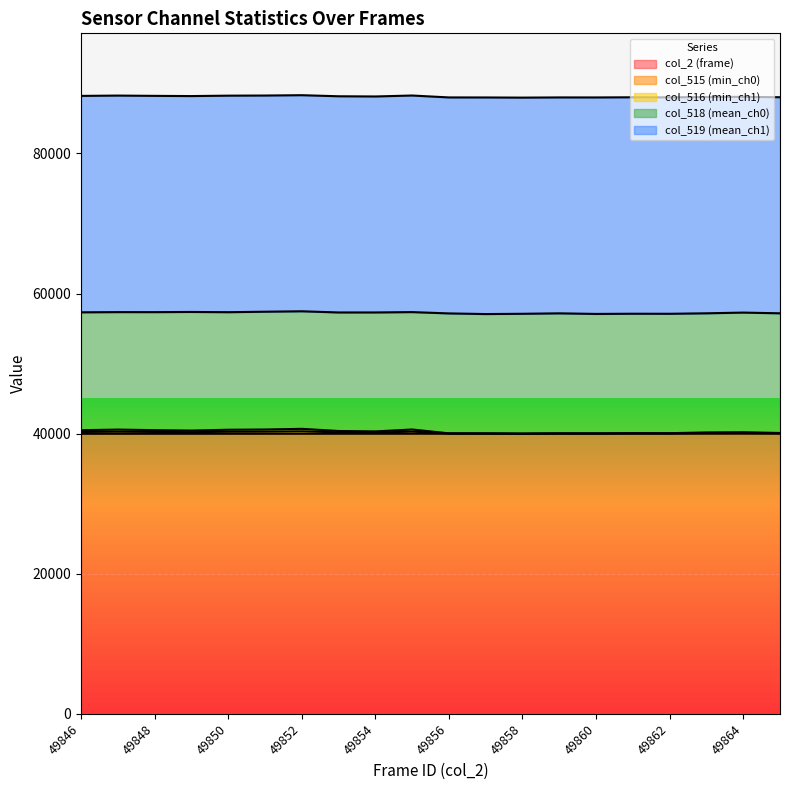

At which label does col_516 (min_ch1) reach its minimum?

49858